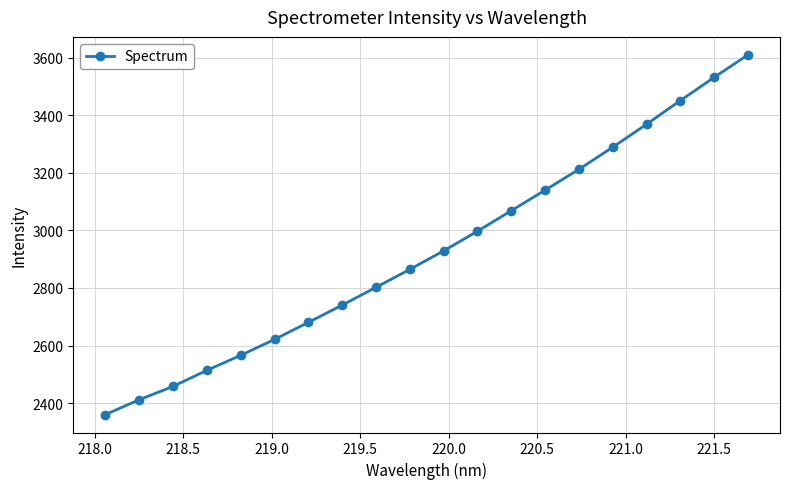

What is the maximum value shown in the chart?

3609.3